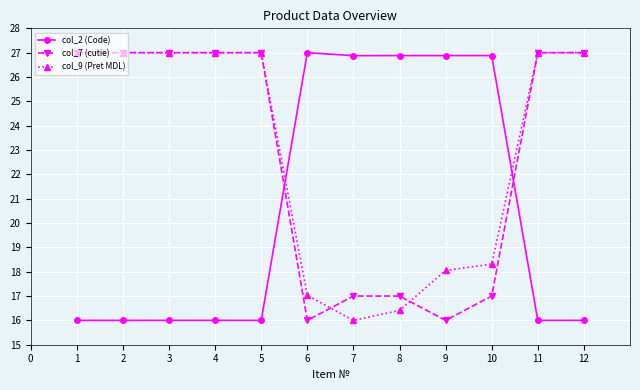

What is the total value across all series at 7?

59.9